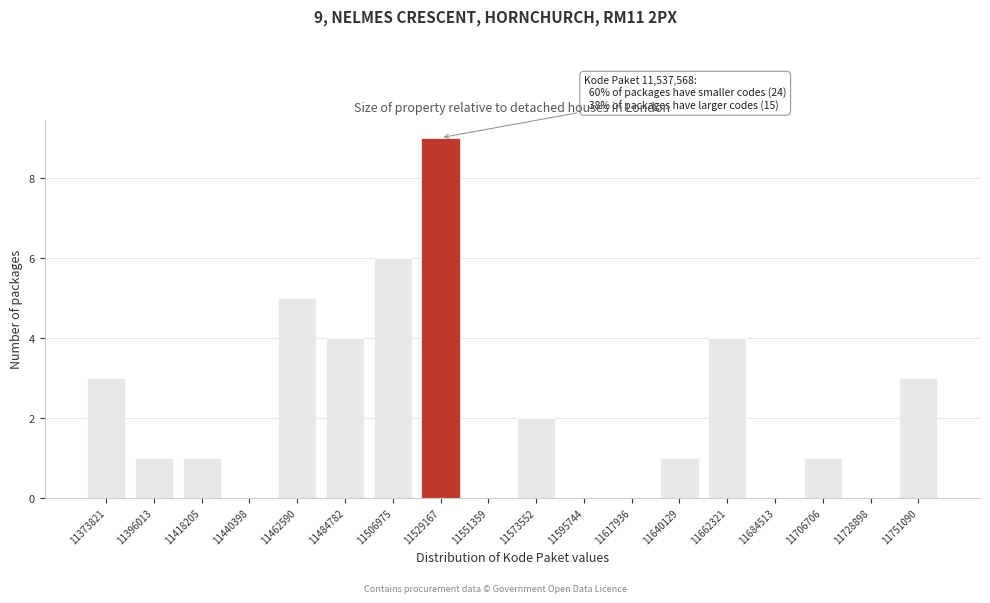

Reading left to right, what are all the values shown in this chart?

11373821=3	11396013=1	11418205=1	11440398=0	11462590=5	11484782=4	11506975=6	11529167=9	11551359=0	11573552=2	11595744=0	11617936=0	11640129=1	11662321=4	11684513=0	11706706=1	11728898=0	11751090=3